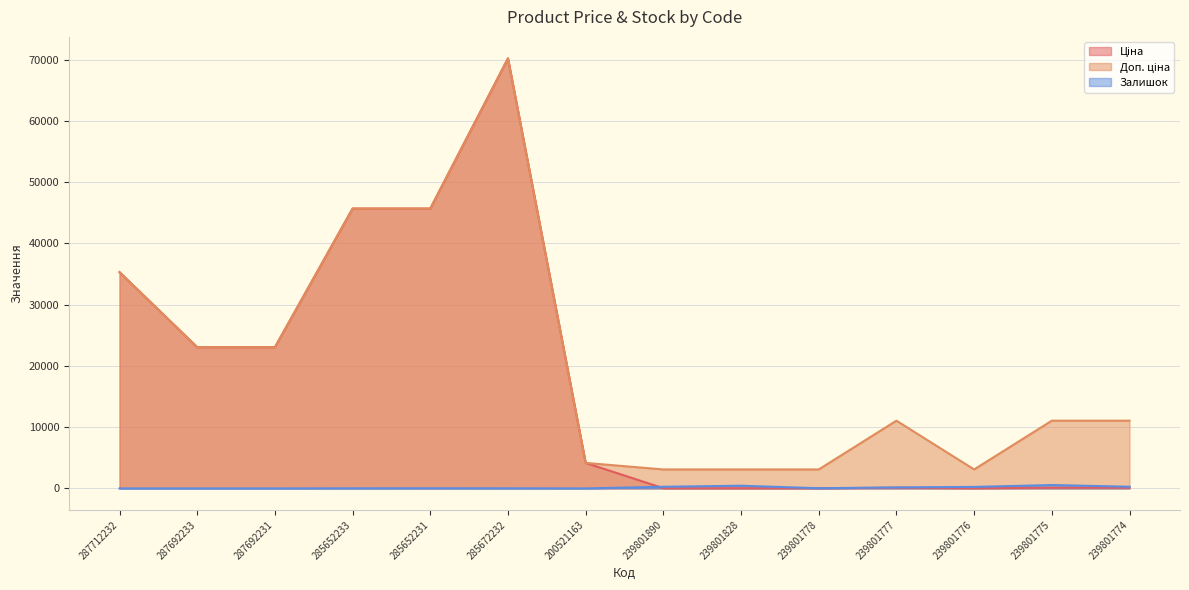

What are all the series names shown in the legend?

Ціна, Доп. ціна, Залишок